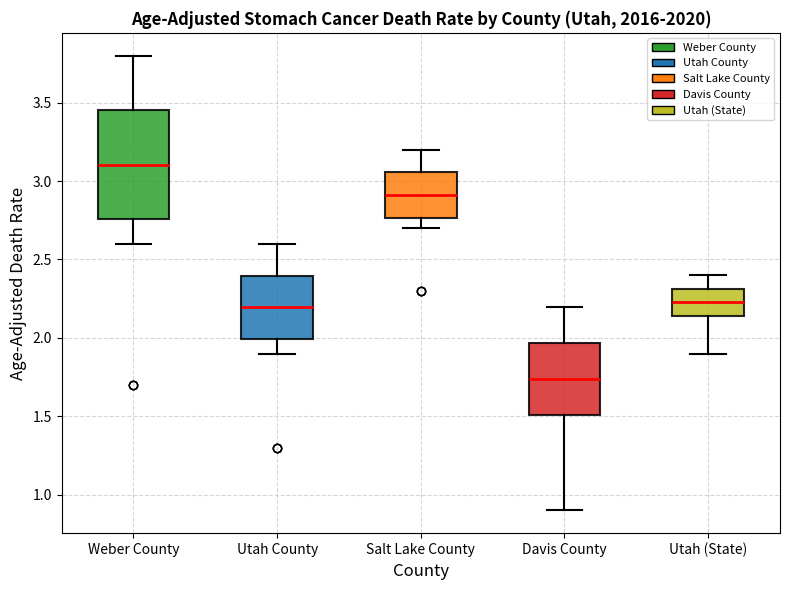

Where does the upper whisker of the box for Utah County end on the y-axis? The values are not printed on the chart, so give them approximately, as read against the axis.

2.60